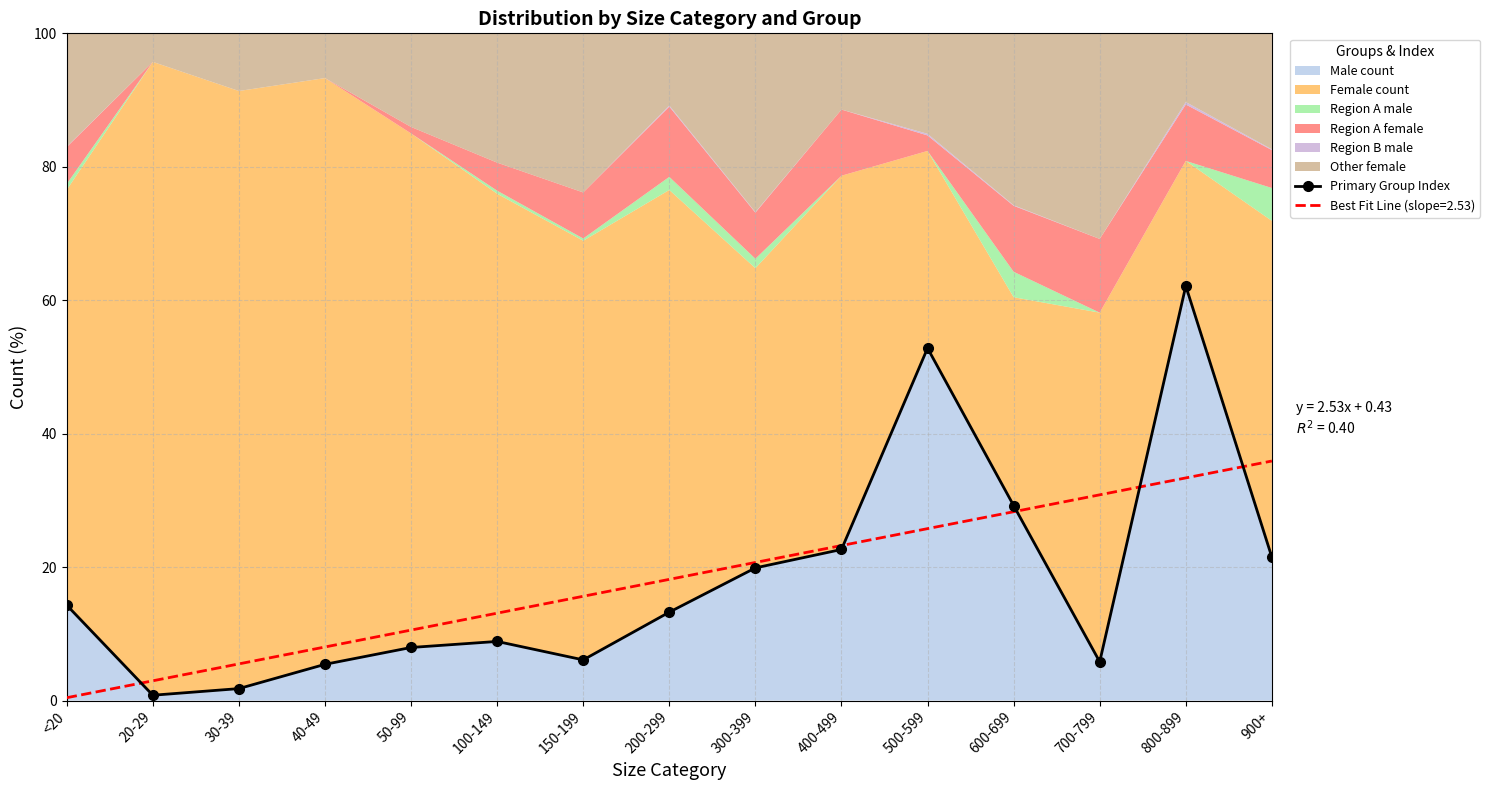

What is the label of the 7th point from the right?

300-399